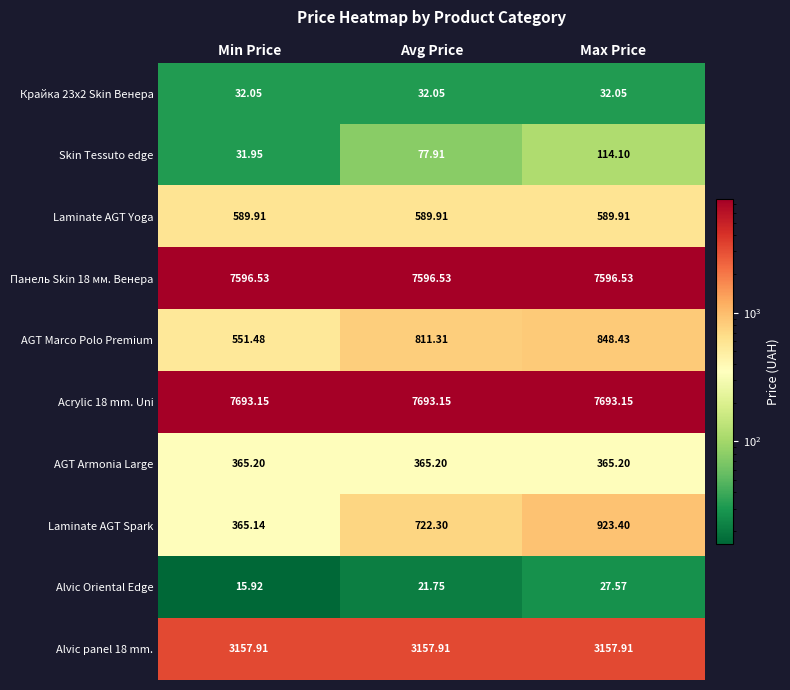

List the labels in order of Skin Tessuto edge value, largest first.

Max Price, Avg Price, Min Price